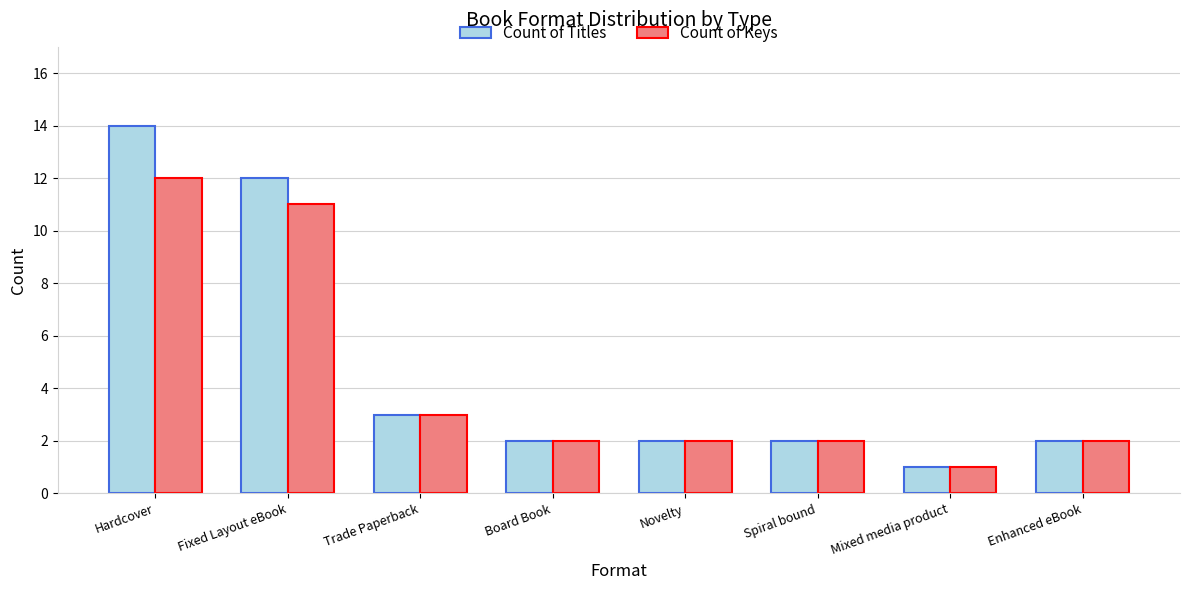

How many distinct data groups are displayed?

2